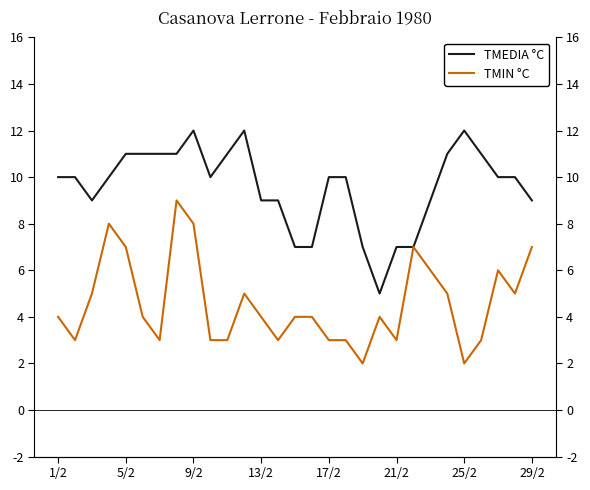

What is the sum of all TMIN °C values?

133